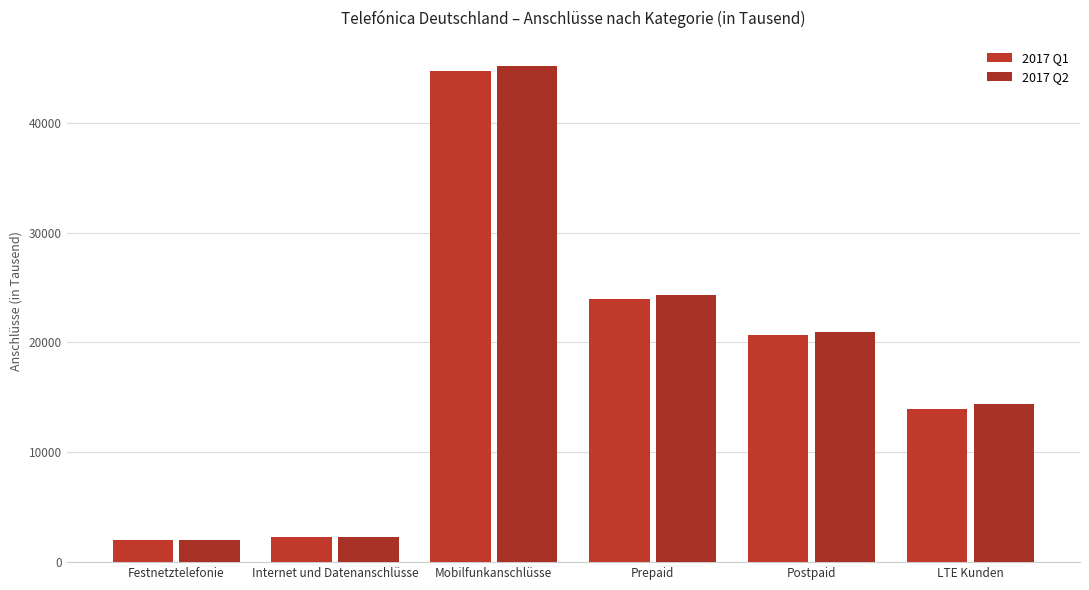

How many categories are shown in the chart?

6